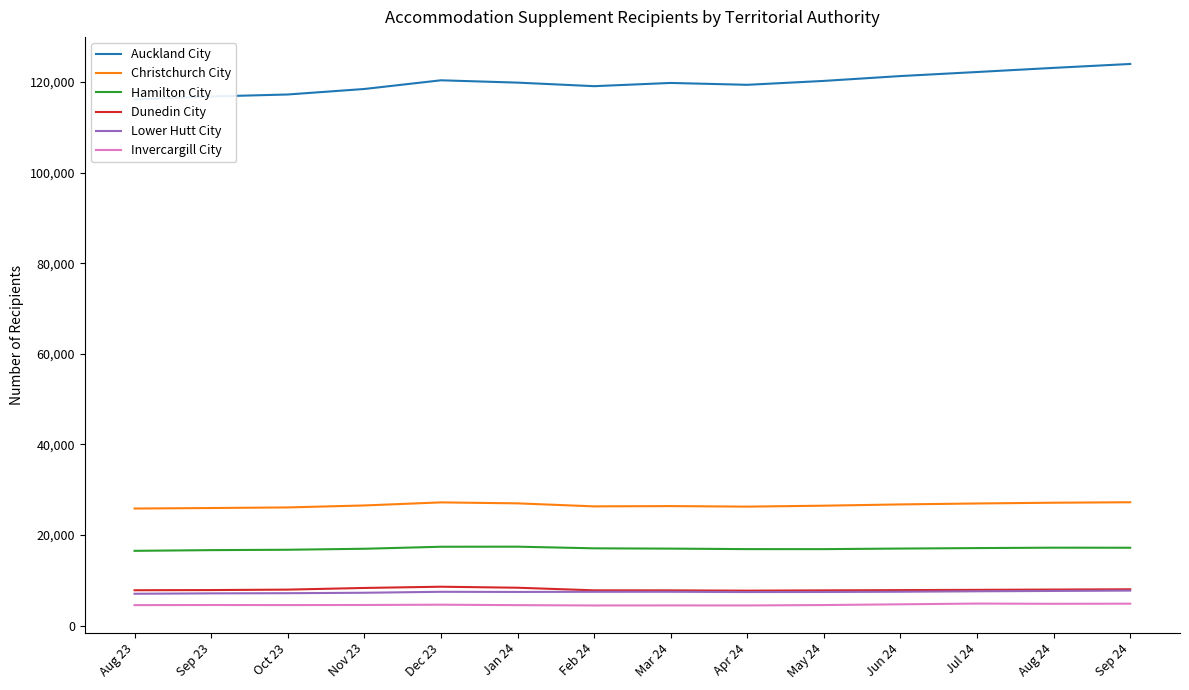

What are all the series names shown in the legend?

Auckland City, Christchurch City, Hamilton City, Dunedin City, Lower Hutt City, Invercargill City